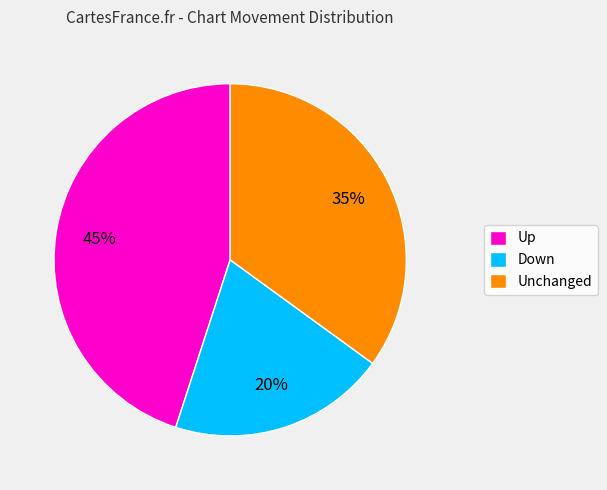

The Up slice represents 45% of the pie. True or false?

True